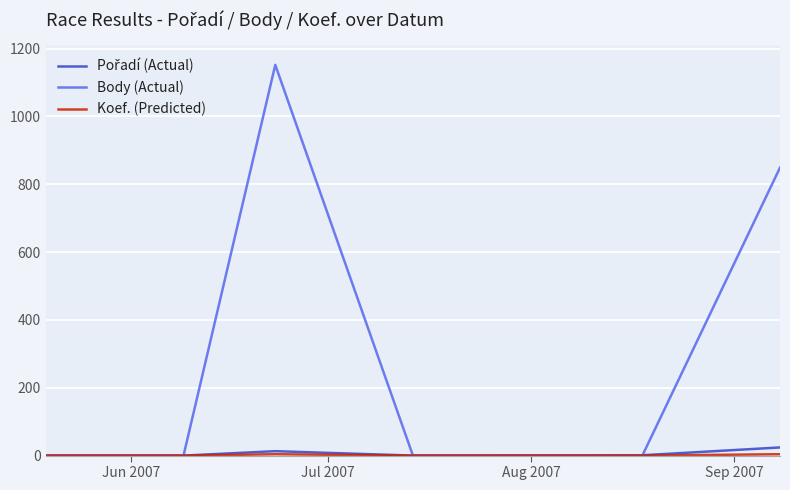

What is the greatest value displayed?

1152